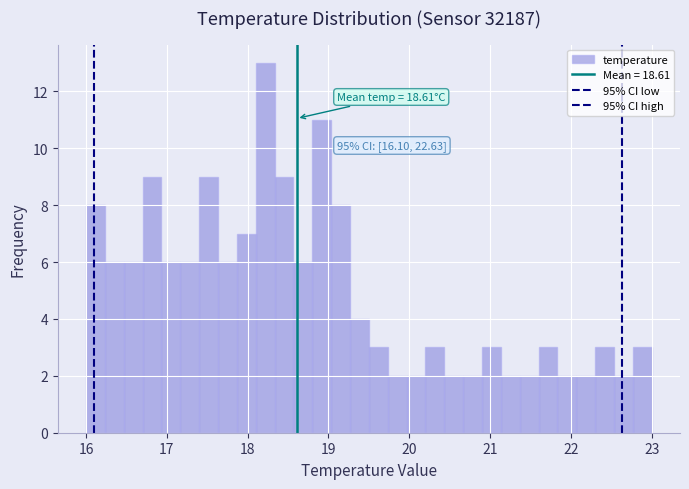

Read against the x-axis, roughly where is the centre of the tallest bar?

18.2